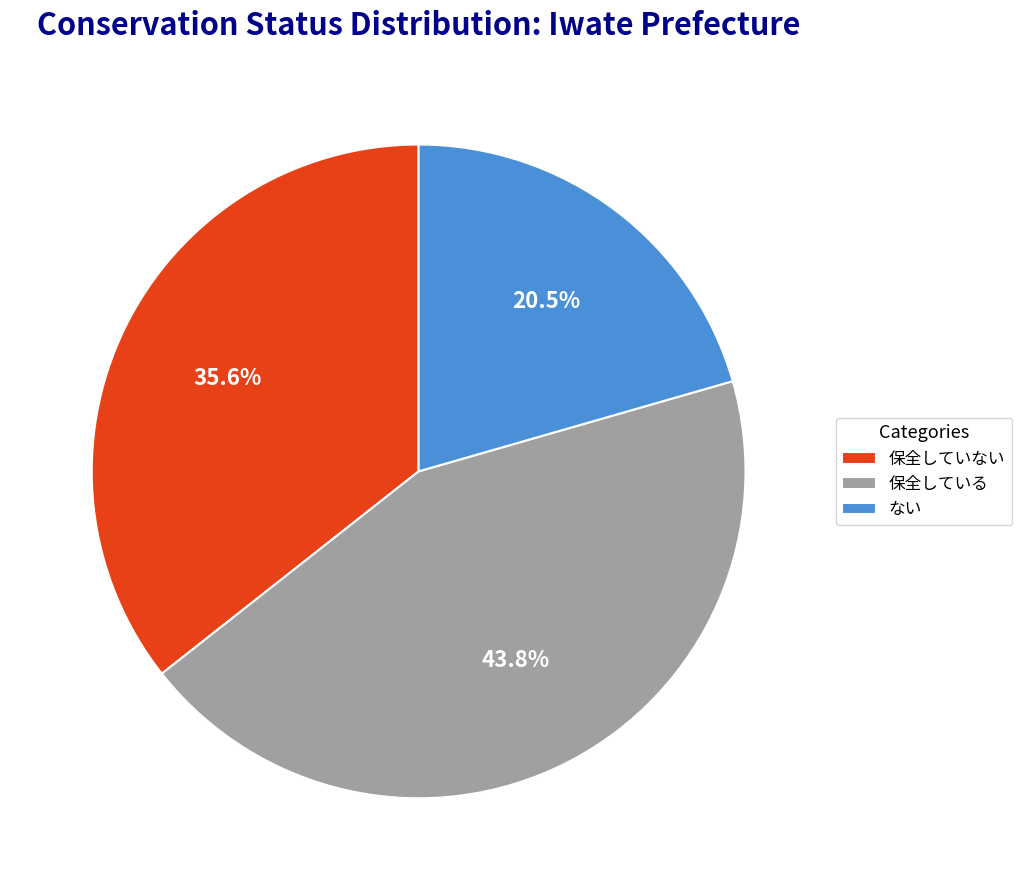

How many segments does this pie chart have?

3